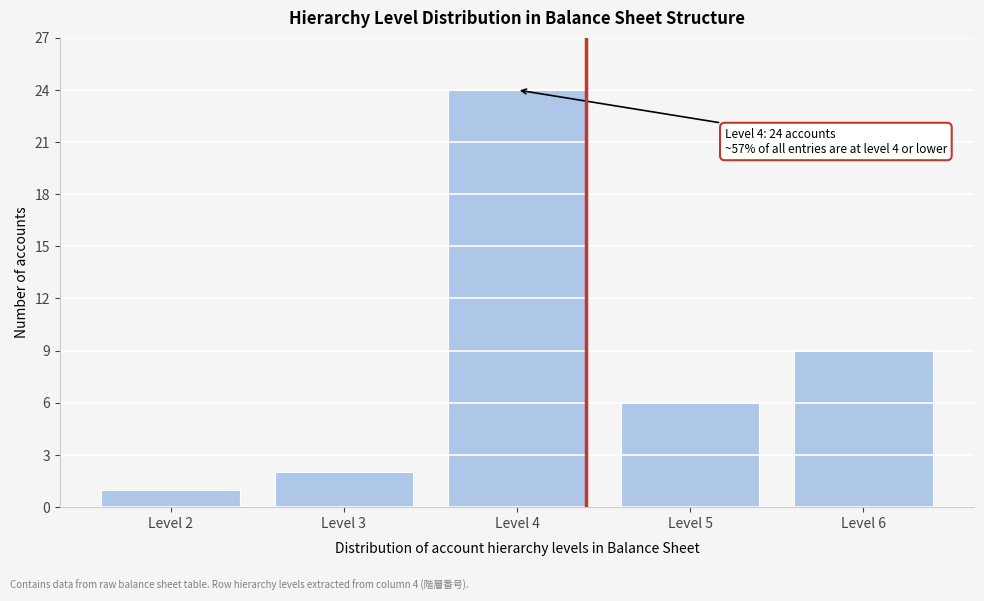

Reading left to right, extract all data points from this chart.

Level 2=1	Level 3=2	Level 4=24	Level 5=6	Level 6=9